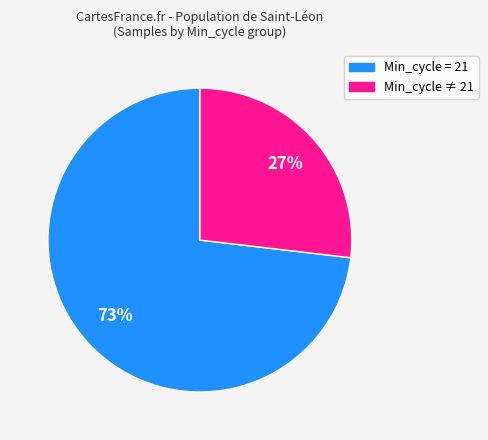

Is there any slice that represents more than half of the pie?

Yes